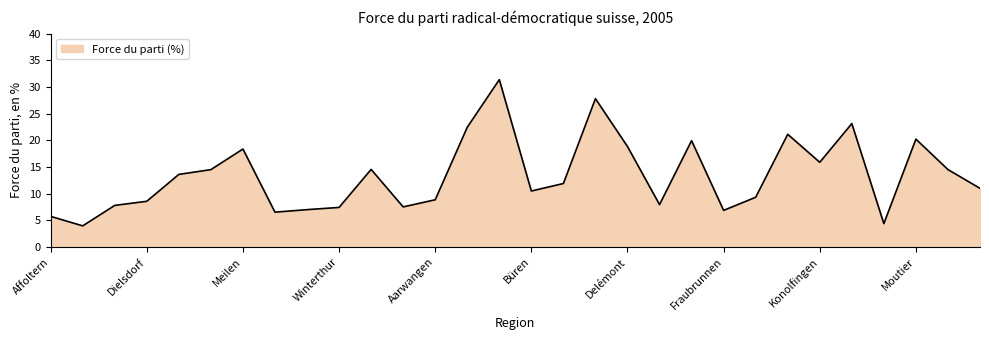

What is the minimum value shown in the chart?

3.9